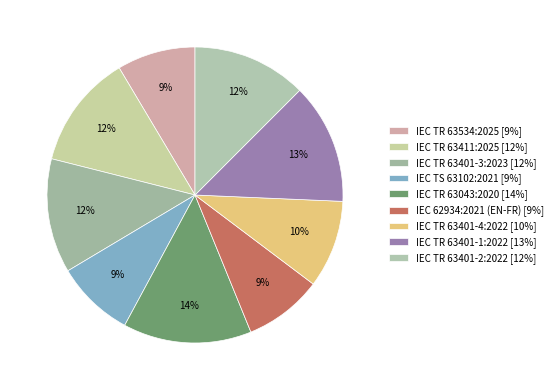

Which category has the smallest portion of the pie?

IEC TR 63534:2025